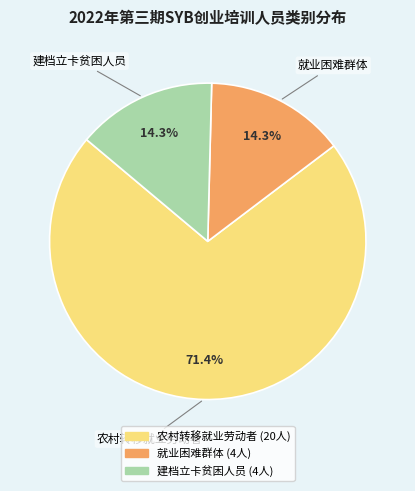

How many slices are in this pie chart?

3